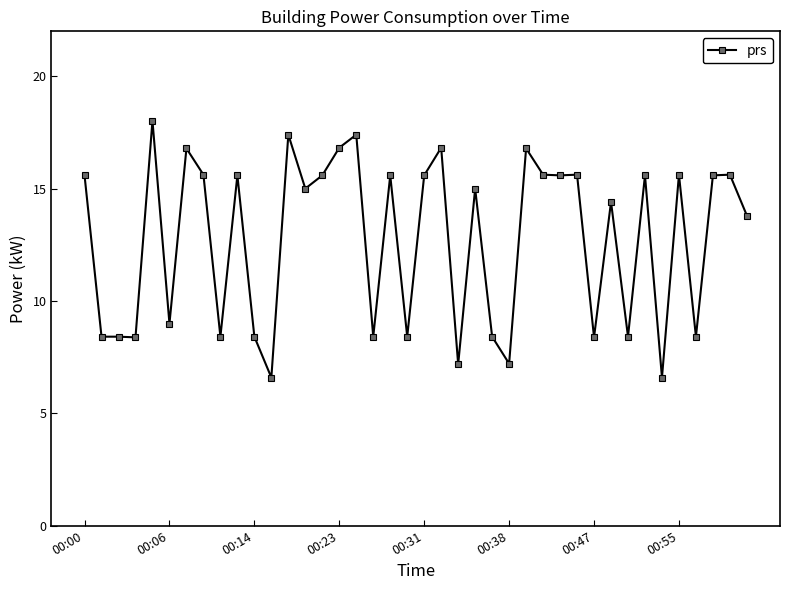

What is the value of the 3rd point from the left?

8.4